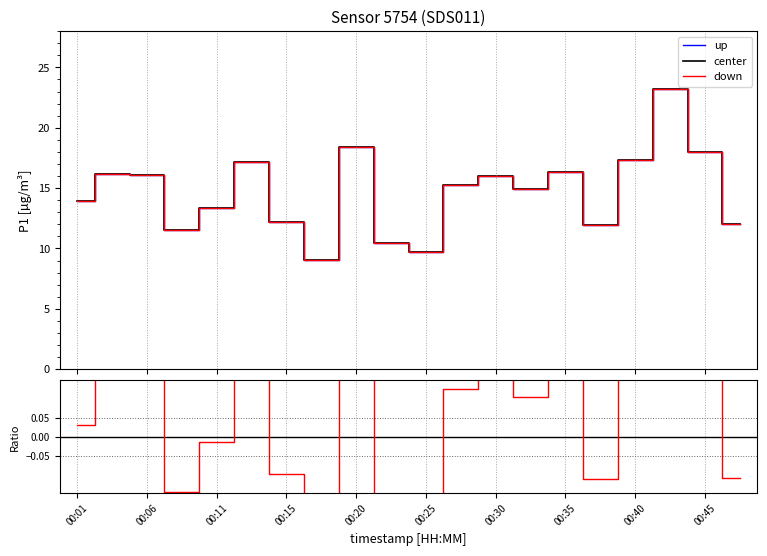

Reading left to right, extract all data points from this chart.

13.9	16.2	16.1	11.5	13.3	17.2	12.2	9.1	18.4	10.5	9.7	15.2	16.0	14.9	16.4	12.0	17.3	23.2	18.0	12.0